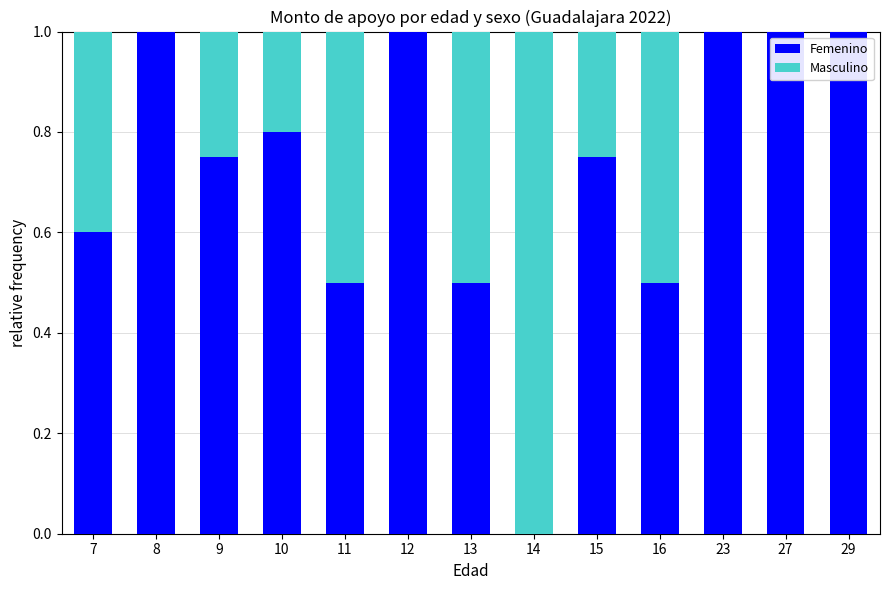

What is the sum of all Femenino values?

9.4